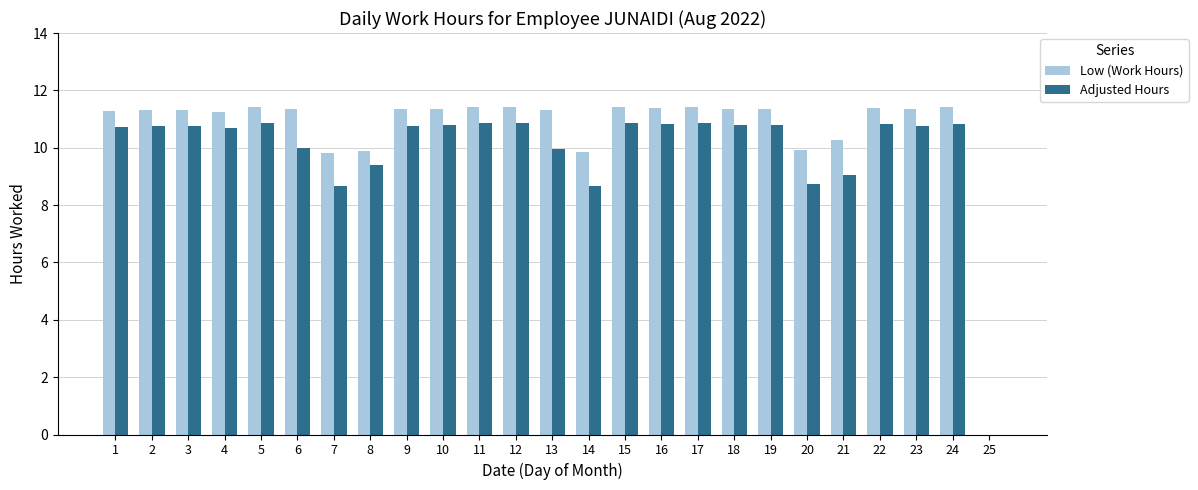

Which series changed the most between 7 and 15?

Adjusted Hours